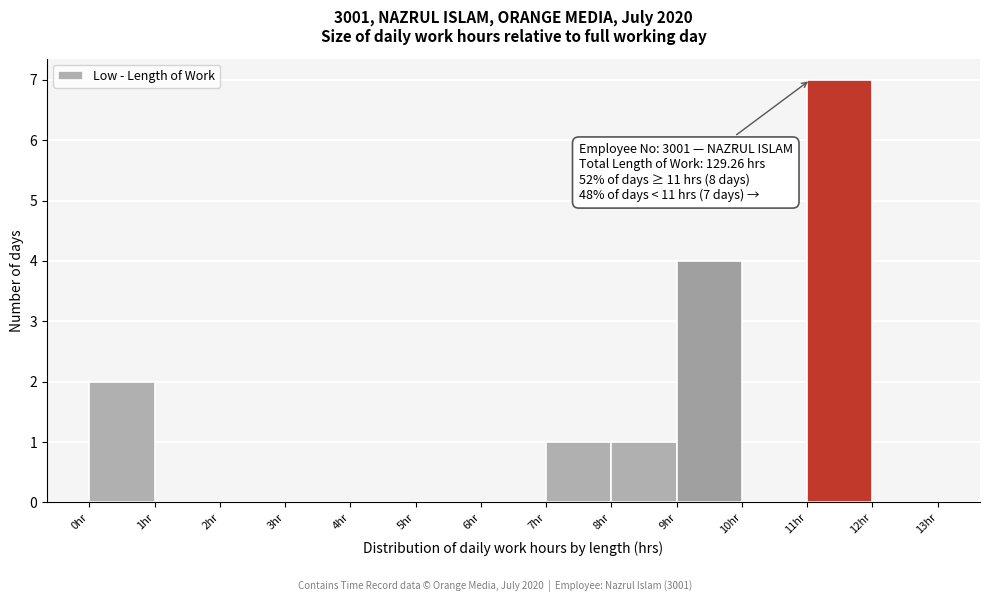

Which range on the x-axis has the tallest bar?

11 to 12